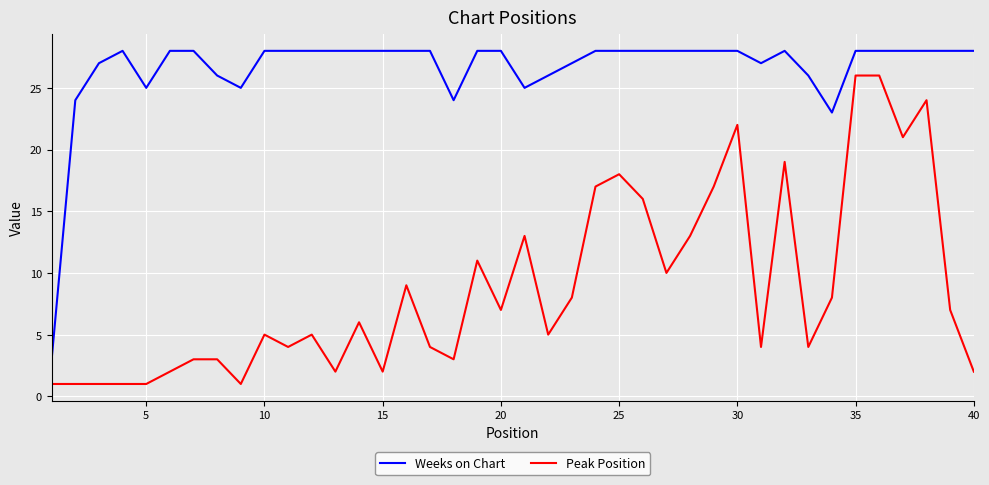

What is the maximum value shown in the chart?

28